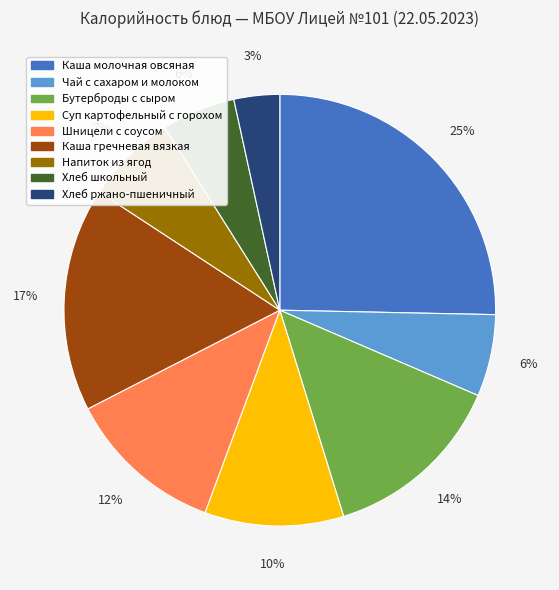

What percentage is the Шницели с соусом slice, to the nearest percent?

12%